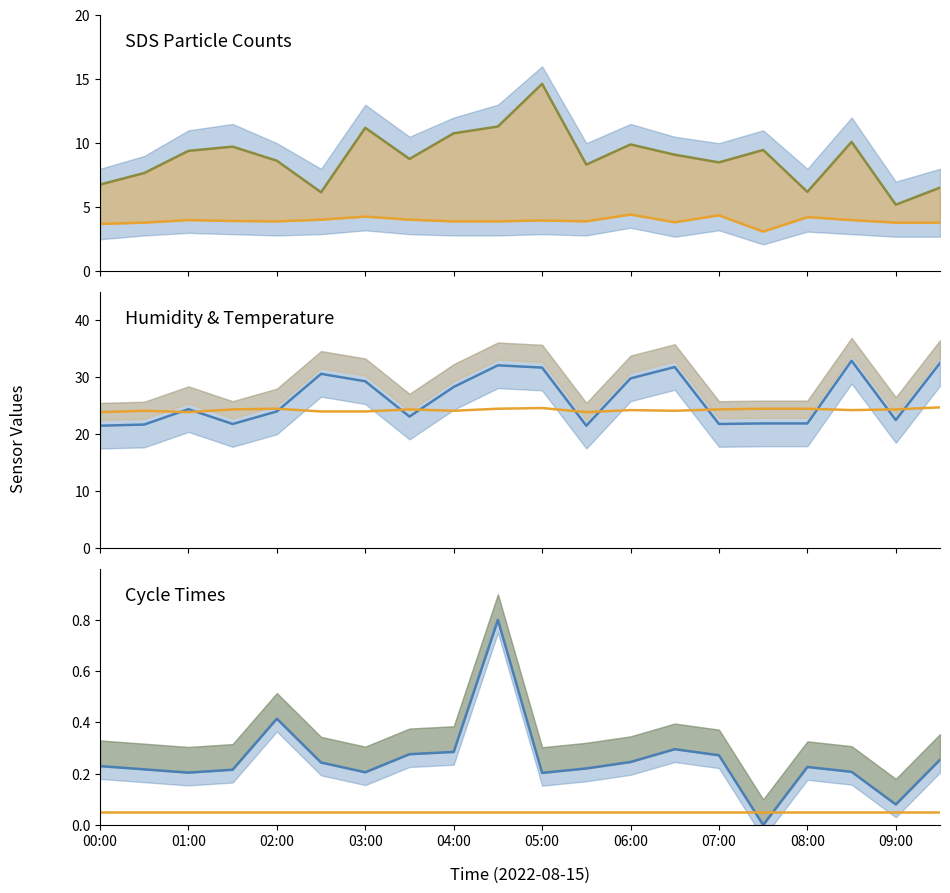

What is the difference between the Temp (scaled) values at 14 and 19?

0.4